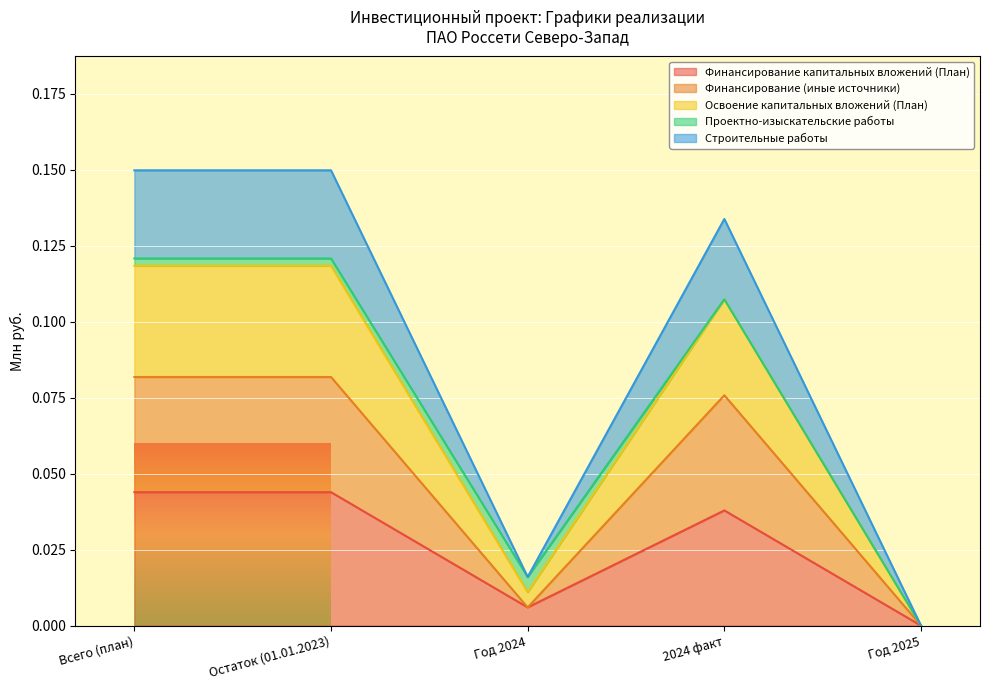

True or false: Строительные работы and Финансирование (иные источники) intersect in this chart.

False